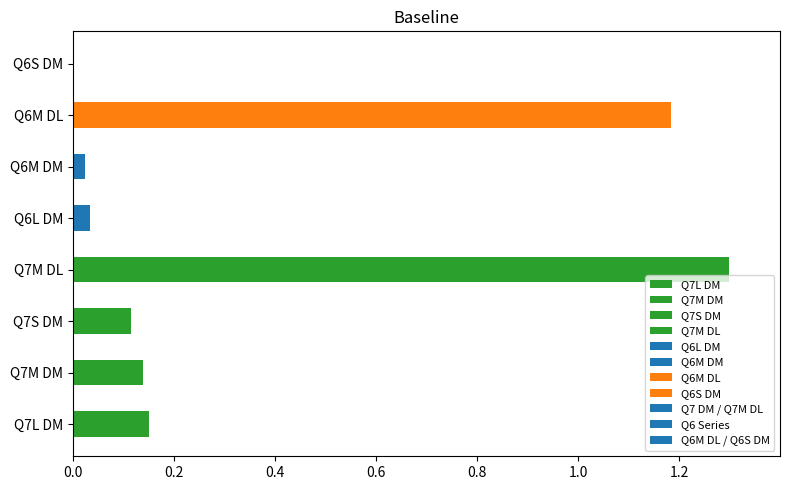

At which category does the chart reach its peak across all series?

Q7M DL